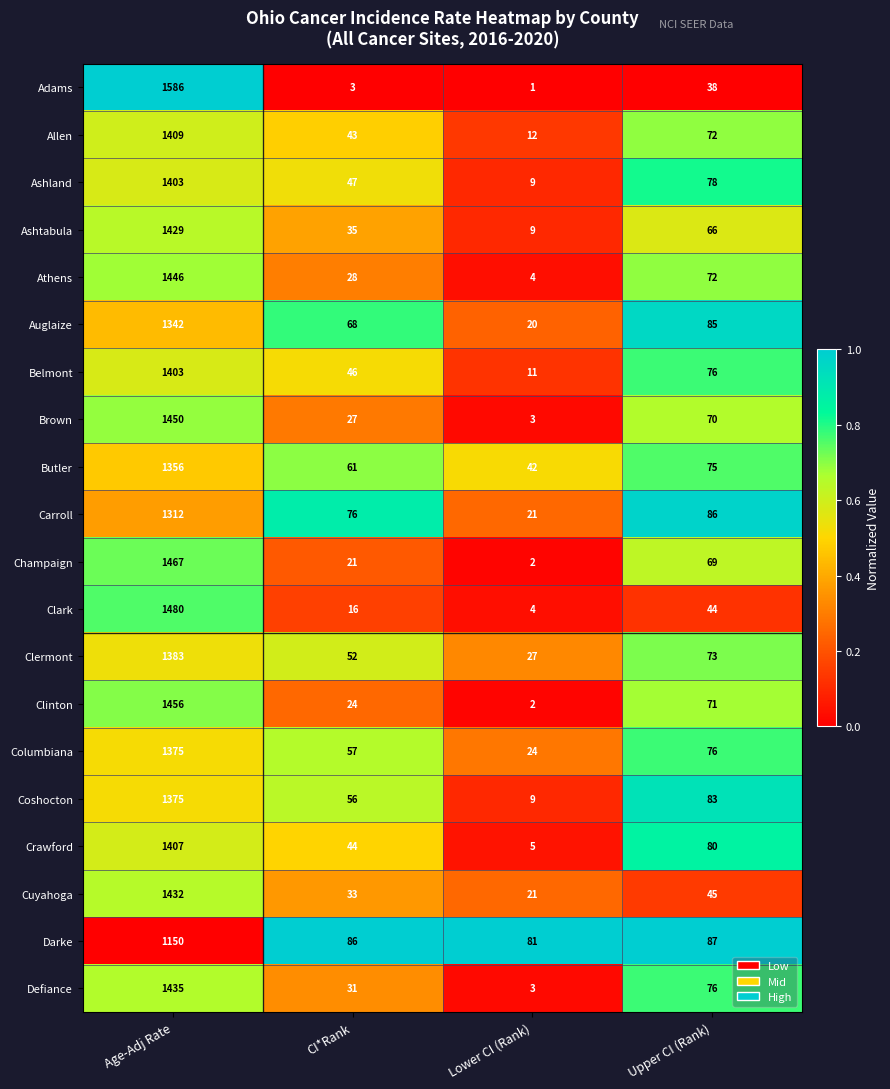

The Clark series shows 27 at CI*Rank. True or false?

False